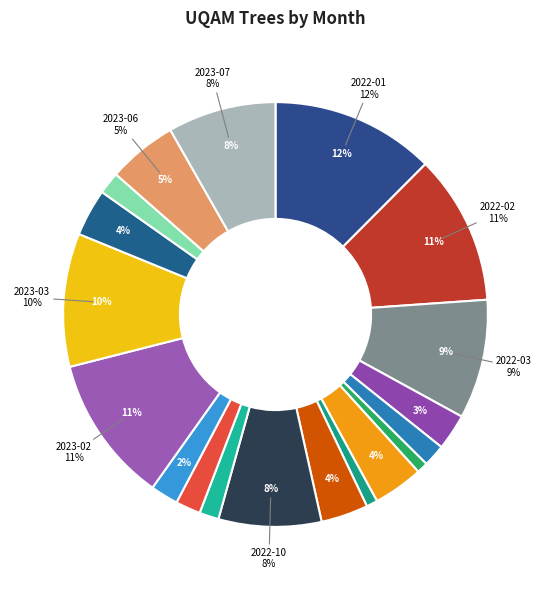

True or false: 2022-10 accounts for 1% of the total.

False